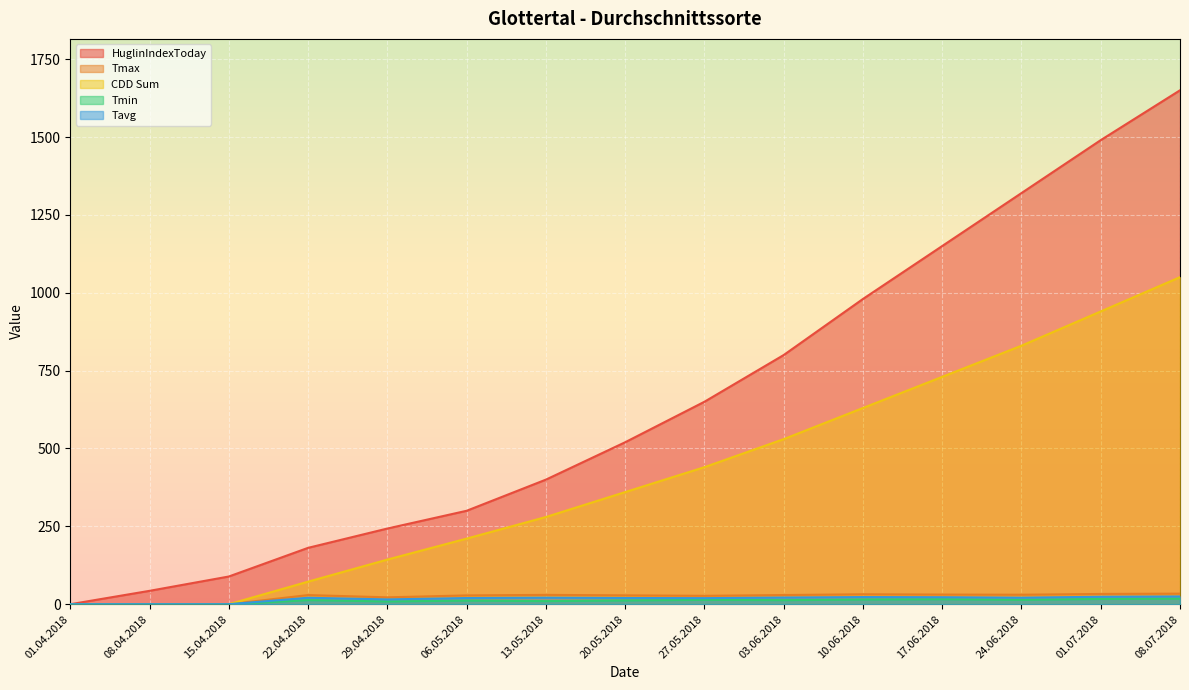

True or false: Tmax has more than 2 interior local peaks.

True